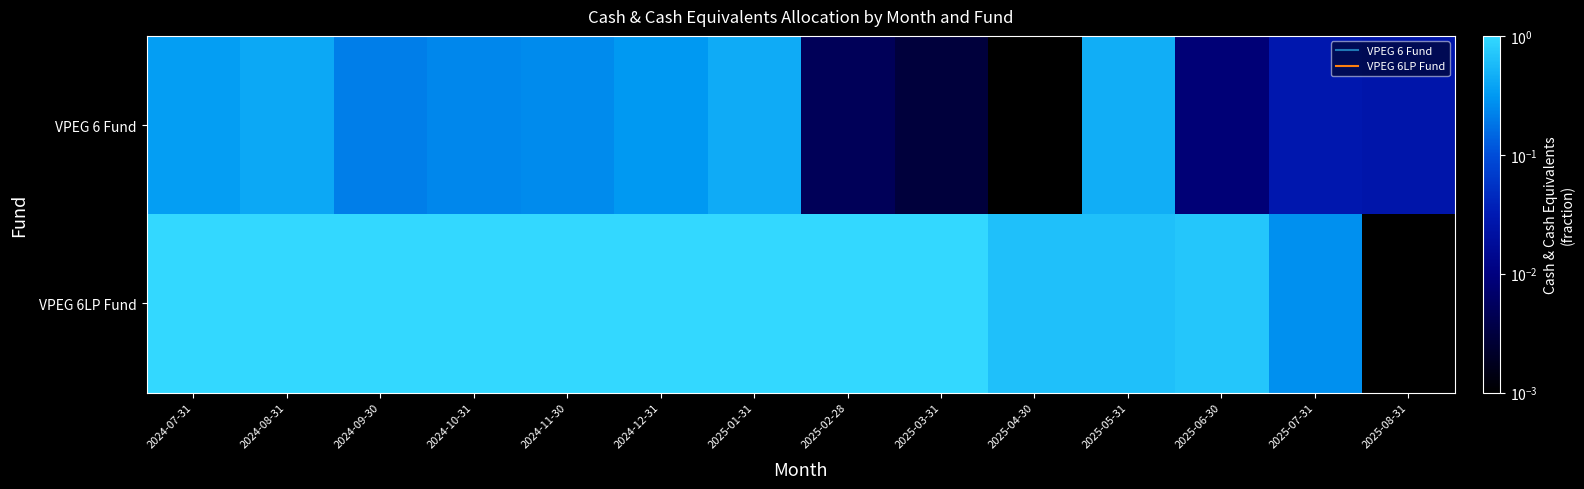

Reading left to right, list all the values displayed in this chart.

VPEG 6 Fund: 2024-07-31=0.3	2024-08-31=0.4	2024-09-30=0.2	2024-10-31=0.2	2024-11-30=0.3	2024-12-31=0.3	2025-01-31=0.4	2025-02-28=0.0	2025-03-31=0.0	2025-04-30=0.0	2025-05-31=0.5	2025-06-30=0.0	2025-07-31=0.0	2025-08-31=0.0
VPEG 6LP Fund: 2024-07-31=1.0	2024-08-31=1.0	2024-09-30=1.0	2024-10-31=1.0	2024-11-30=1.0	2024-12-31=1.0	2025-01-31=1.0	2025-02-28=1.0	2025-03-31=1.0	2025-04-30=0.6	2025-05-31=0.6	2025-06-30=0.7	2025-07-31=0.3	2025-08-31=0.0